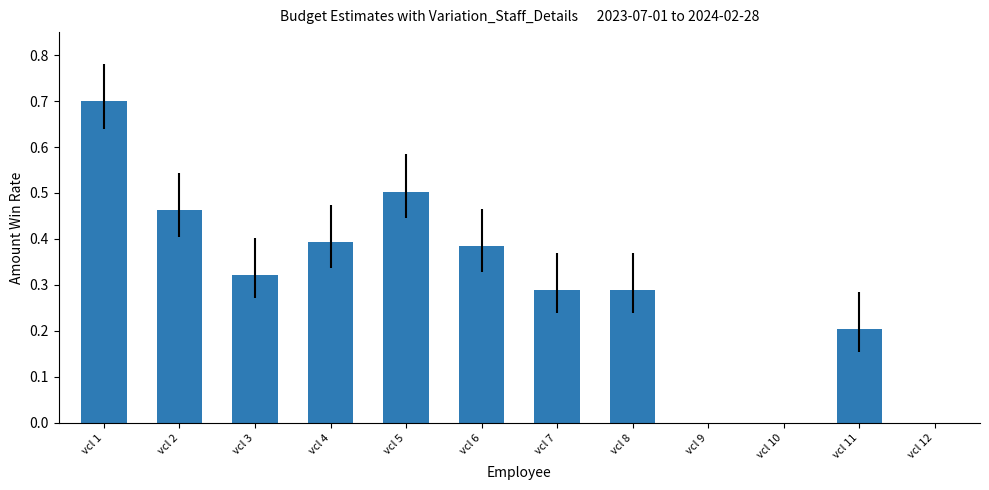

What is the change in value from vcl 6 to vcl 10?

-0.4